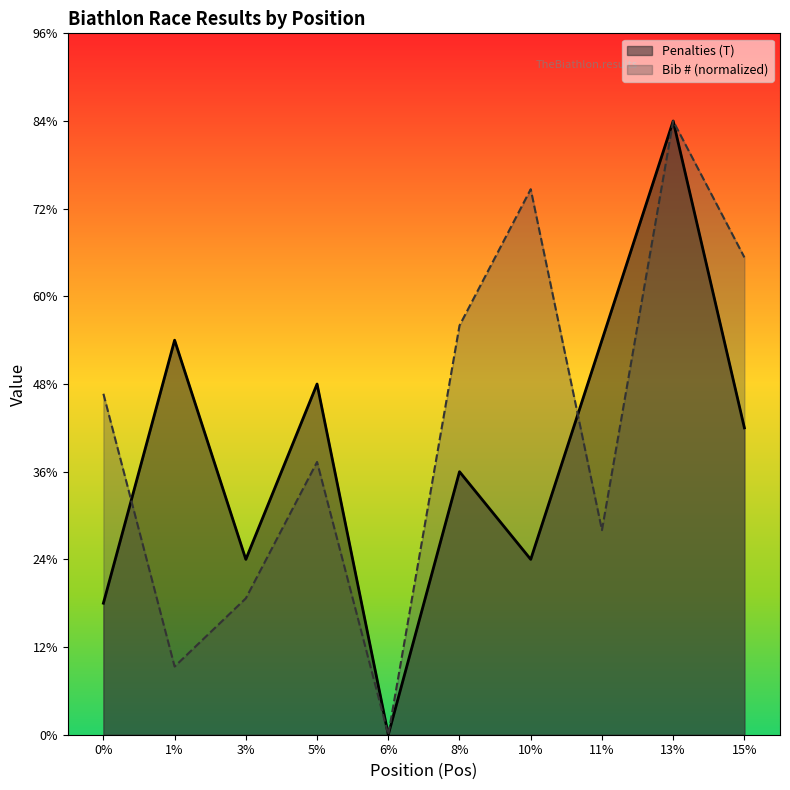

Which series has the largest range (max minus min)?

Penalties (T)